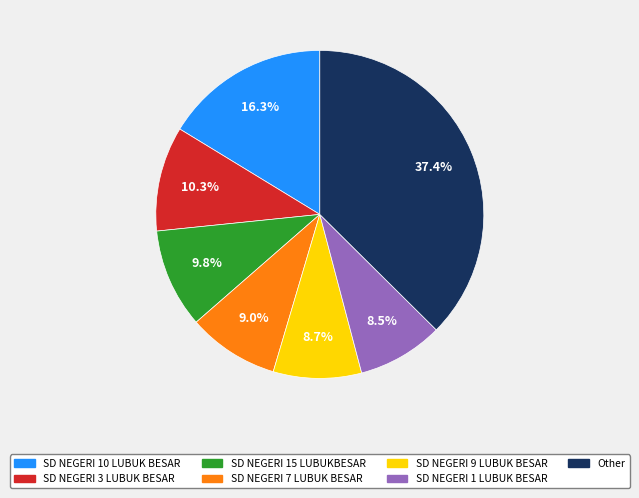

Which slice is the largest?

Other